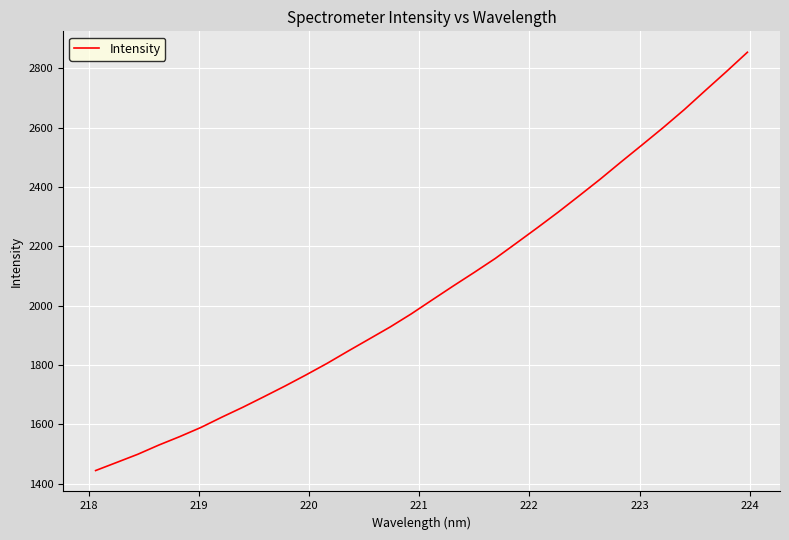

What is the difference between the maximum and minimum values?

1409.2